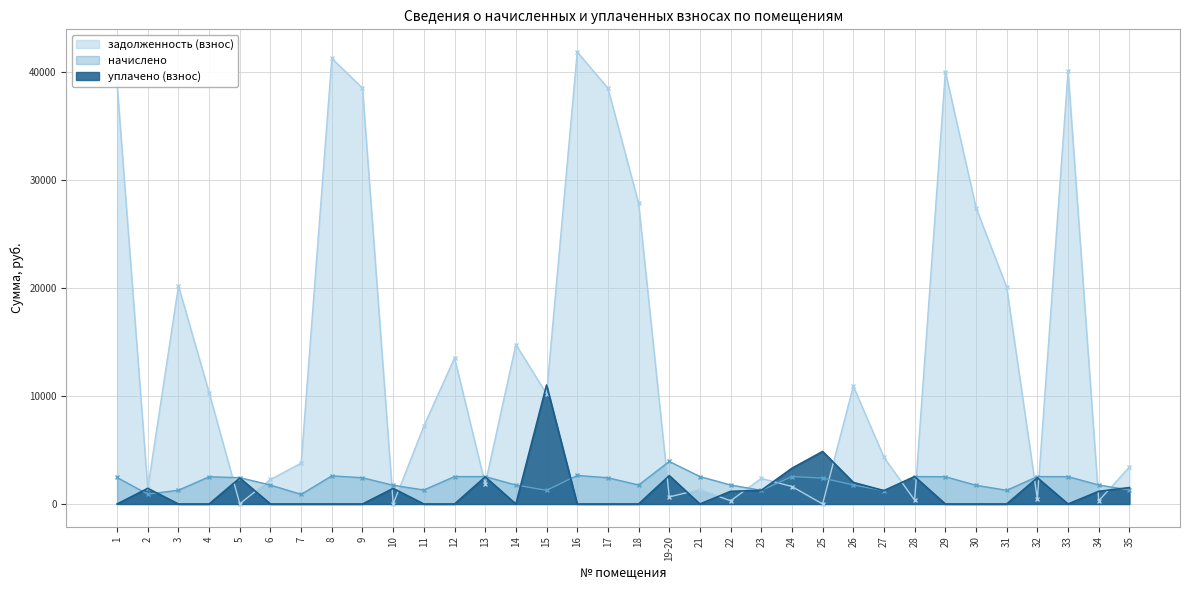

Is the value of задолженность (взнос) at 26 greater than the value of уплачено (взнос) at 7?

Yes